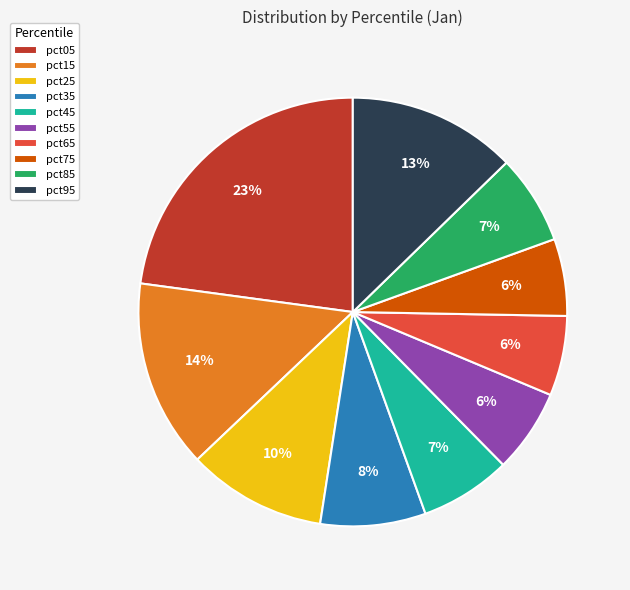

Which category has the biggest portion of the pie?

pct05